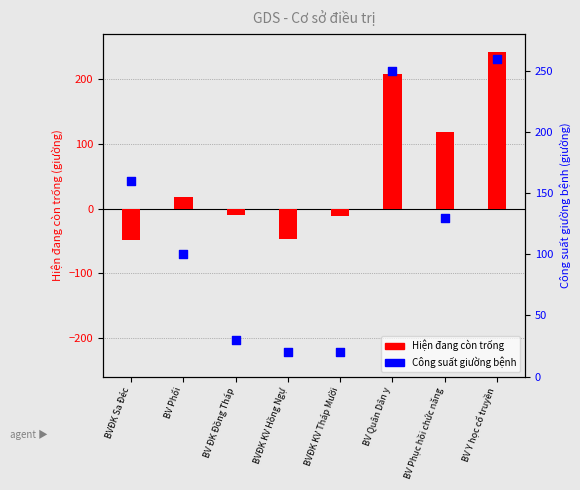

What is the total value across all series at BVĐK KV Hồng Ngự?

-27